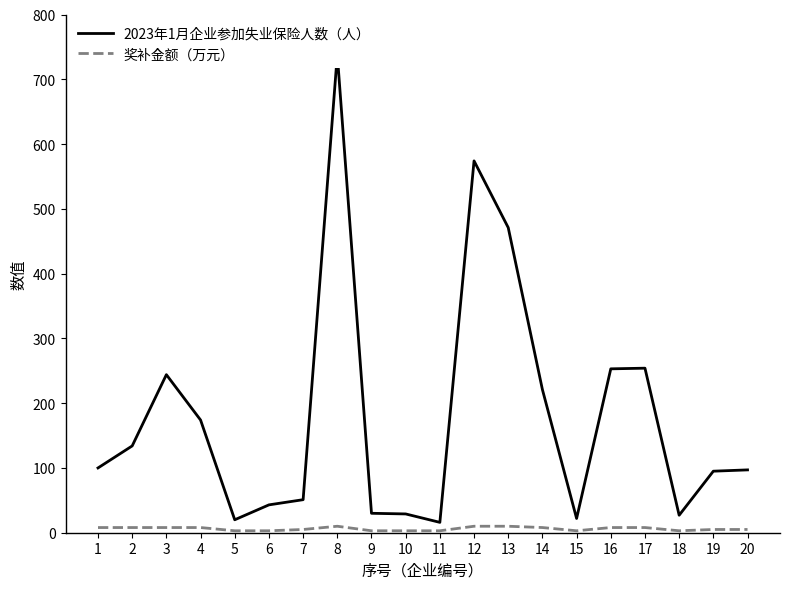

True or false: 奖补金额（万元） and 2023年1月企业参加失业保险人数（人） intersect in this chart.

False